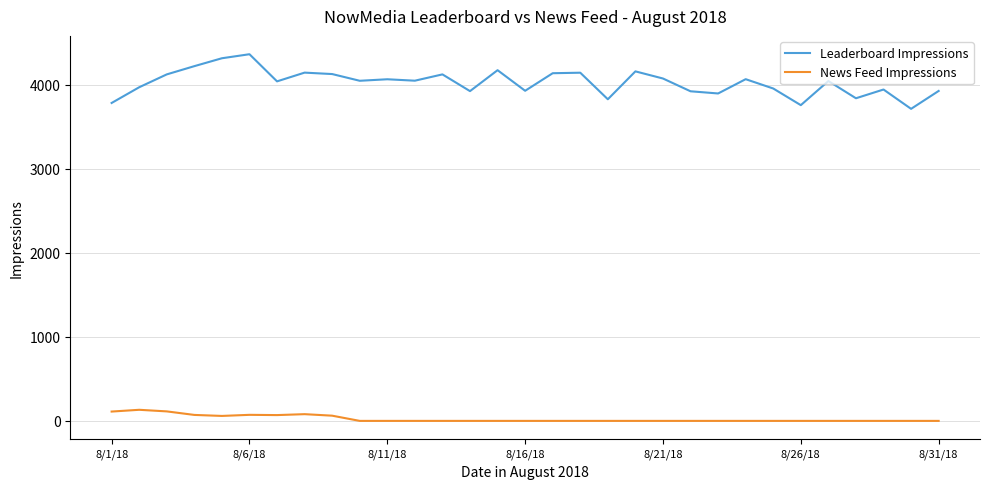

Is this an area chart (filled region under the line)?

No